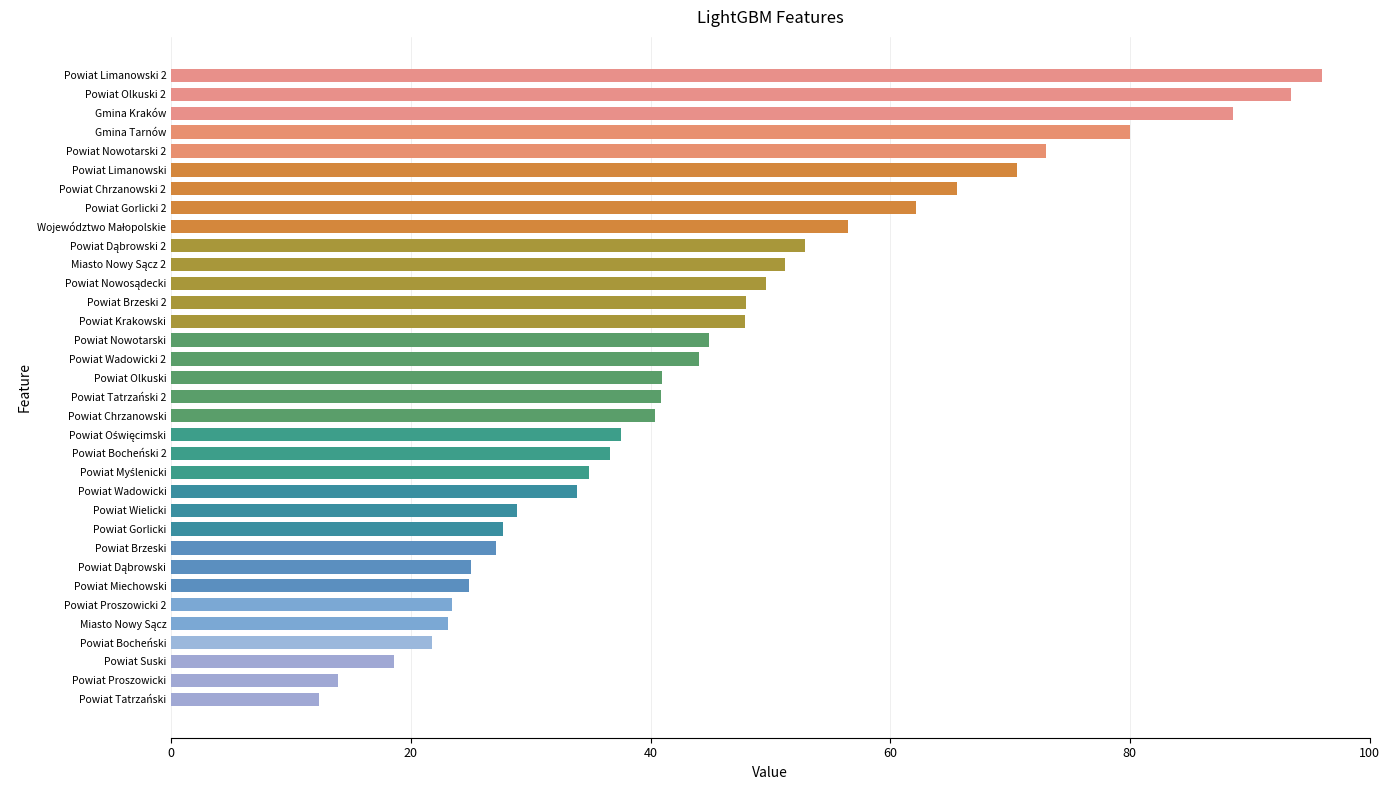

What is the change in value from Gmina Tarnów to Powiat Tatrzański 2?

-39.2